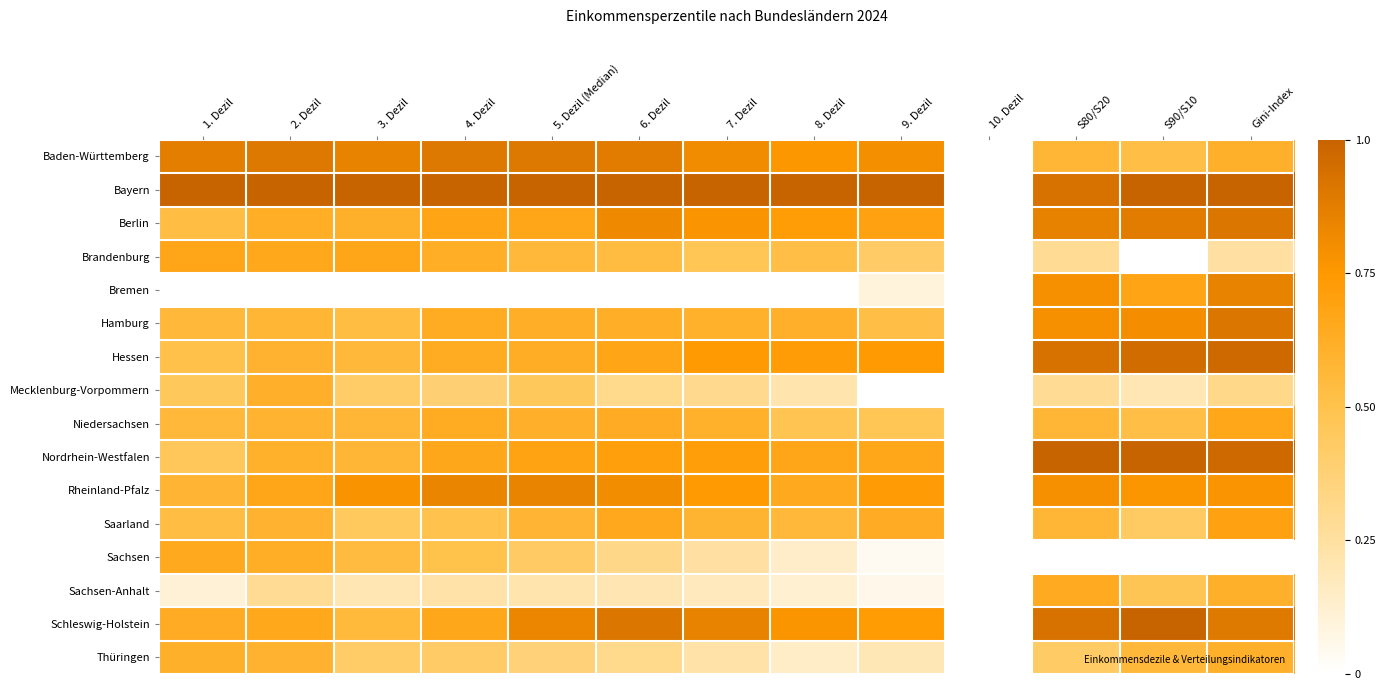

Rank the series by their maximum value, from lowest to highest.

Thüringen, Mecklenburg-Vorpommern, Sachsen-Anhalt, Sachsen, Niedersachsen, Brandenburg, Saarland, Rheinland-Pfalz, Bremen, Baden-Württemberg, Berlin, Hamburg, Hessen, Bayern, Nordrhein-Westfalen, Schleswig-Holstein